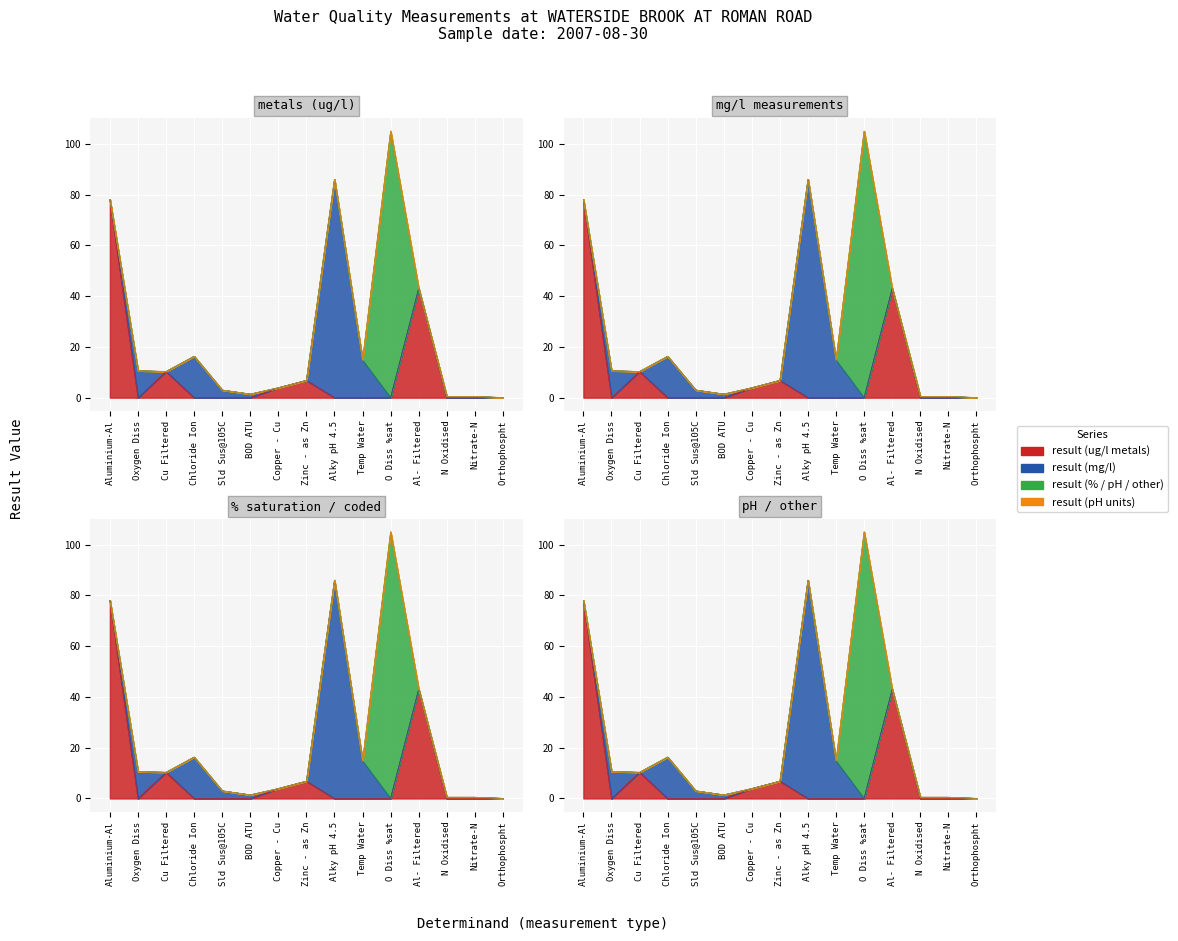

True or false: result (mg/l) has more than 2 points higher than both neighbors.

True